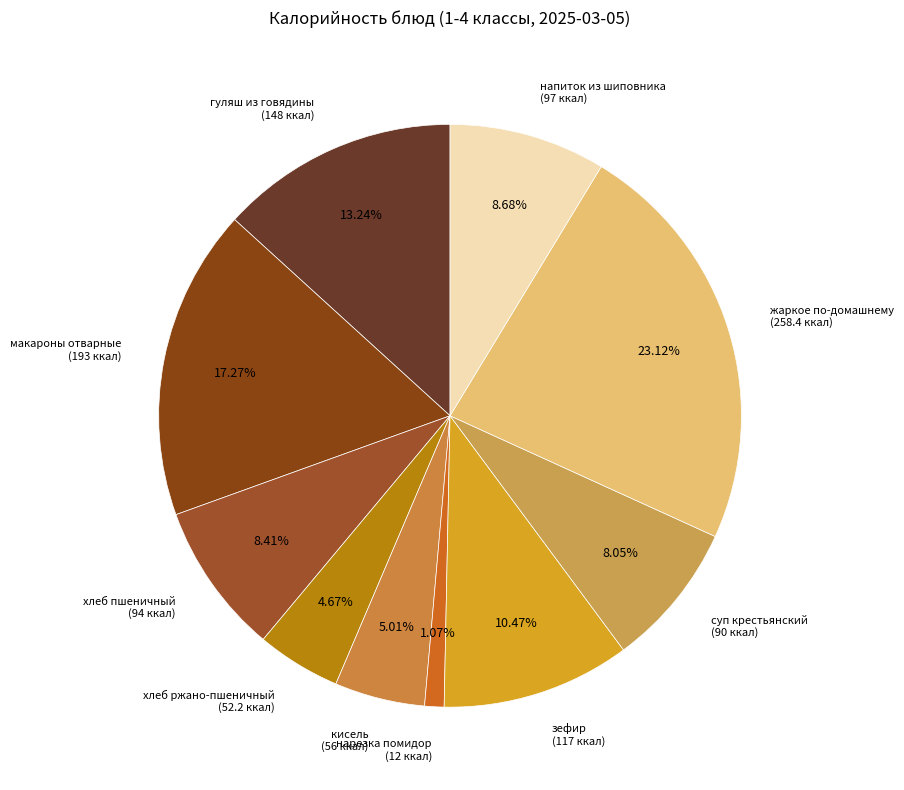

How many slices are in this pie chart?

10